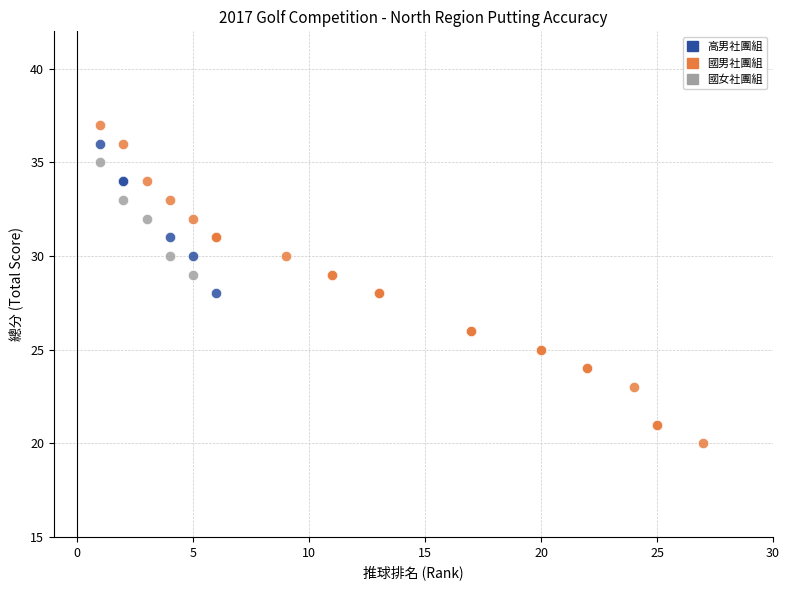

Which series has the widest spread of Y values?

國男社團組